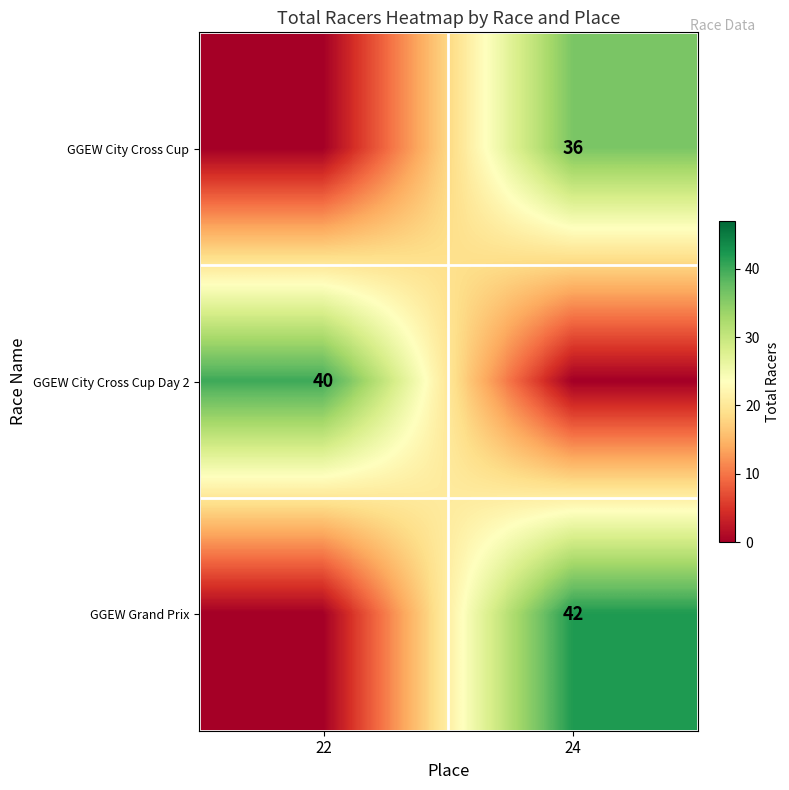

At how many categories does at least one series exceed 17?

2